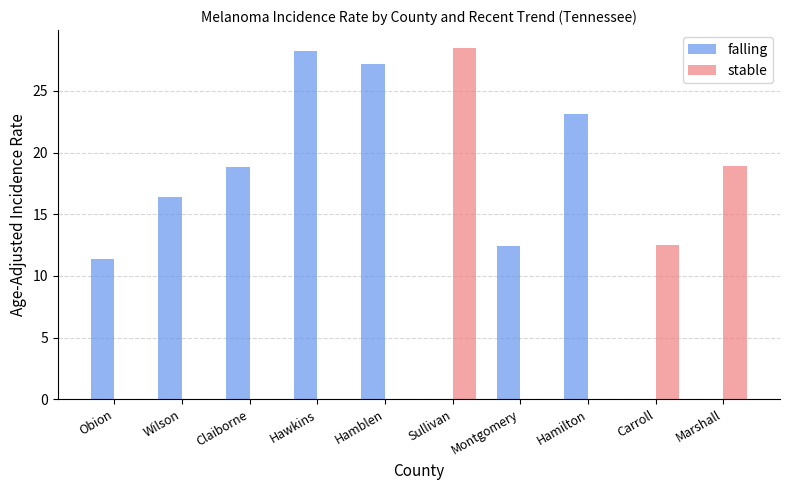

What is the sum of all stable values?

59.9